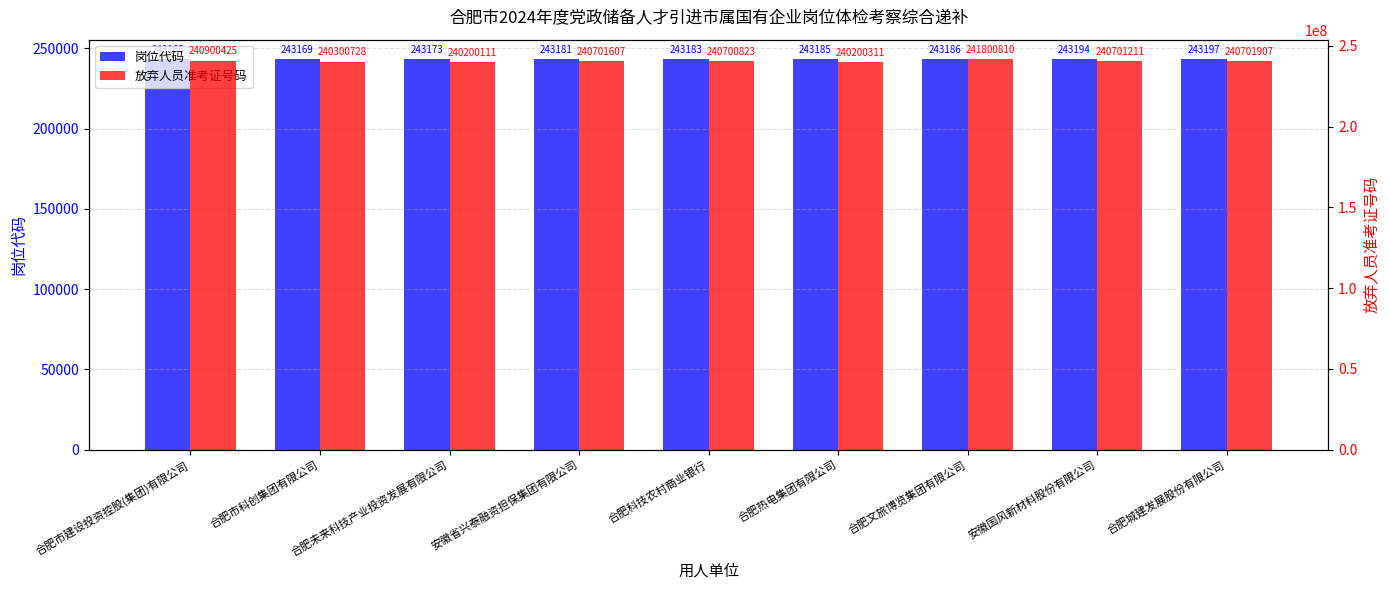

The 岗位代码 series shows 86235 at 合肥文旅博览集团有限公司. True or false?

False